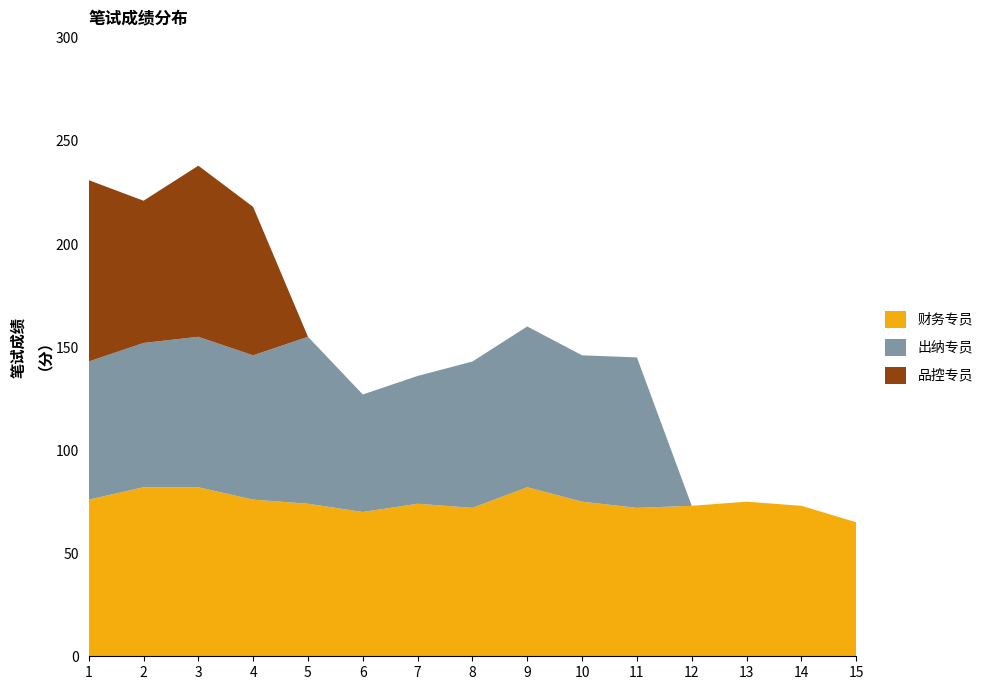

Reading left to right, what are all the values shown in this chart?

财务专员: 76	82	82	76	74	70	74	72	82	75	72	73	75	73	65
出纳专员: 67	70	73	70	81	57	62	71	78	71	73	0	0	0	0
品控专员: 88	69	83	72	0	0	0	0	0	0	0	0	0	0	0